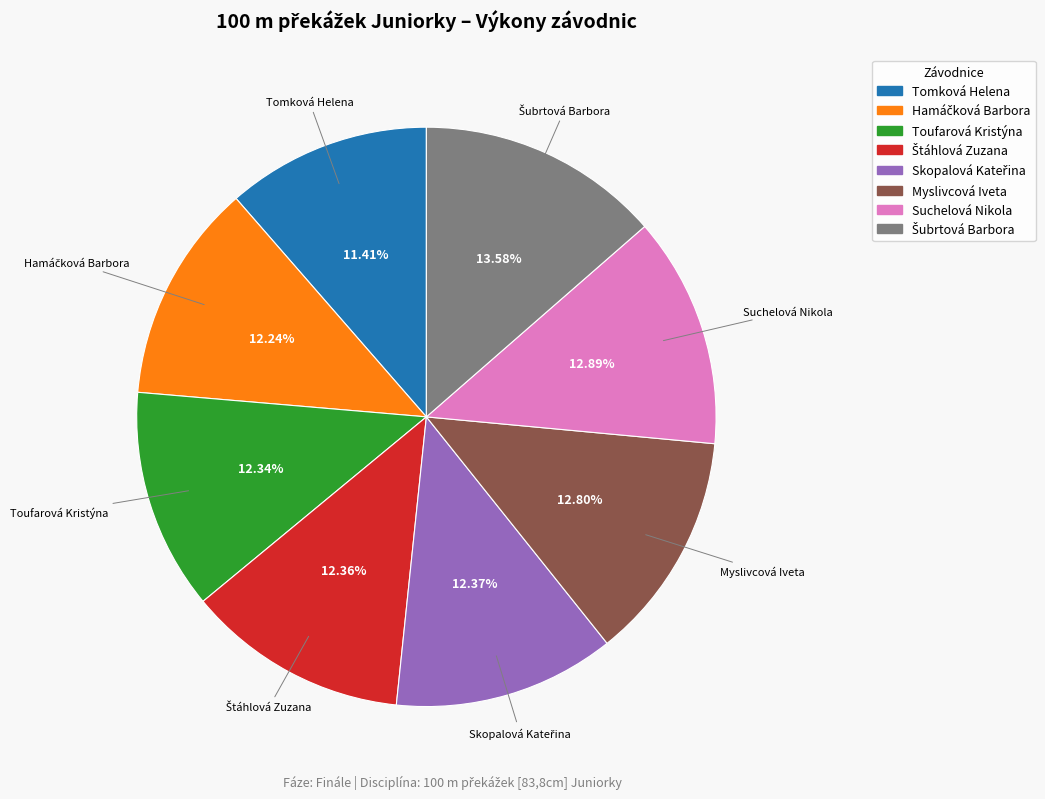

What is the smallest slice in the pie chart?

Tomková Helena